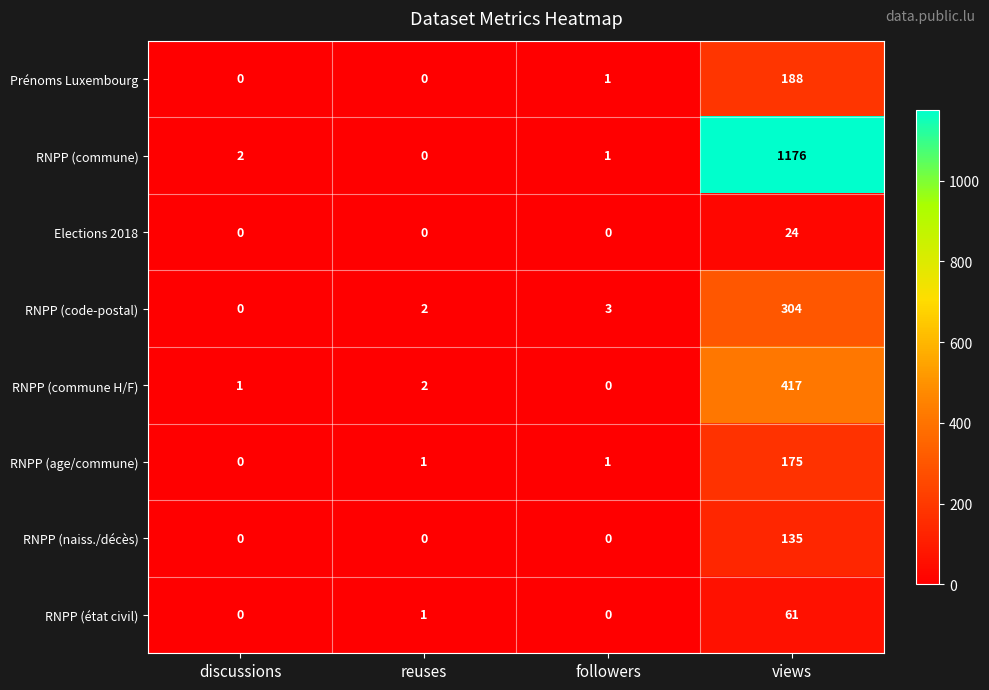

The value of RNPP (commune H/F) at reuses is 3. True or false?

False